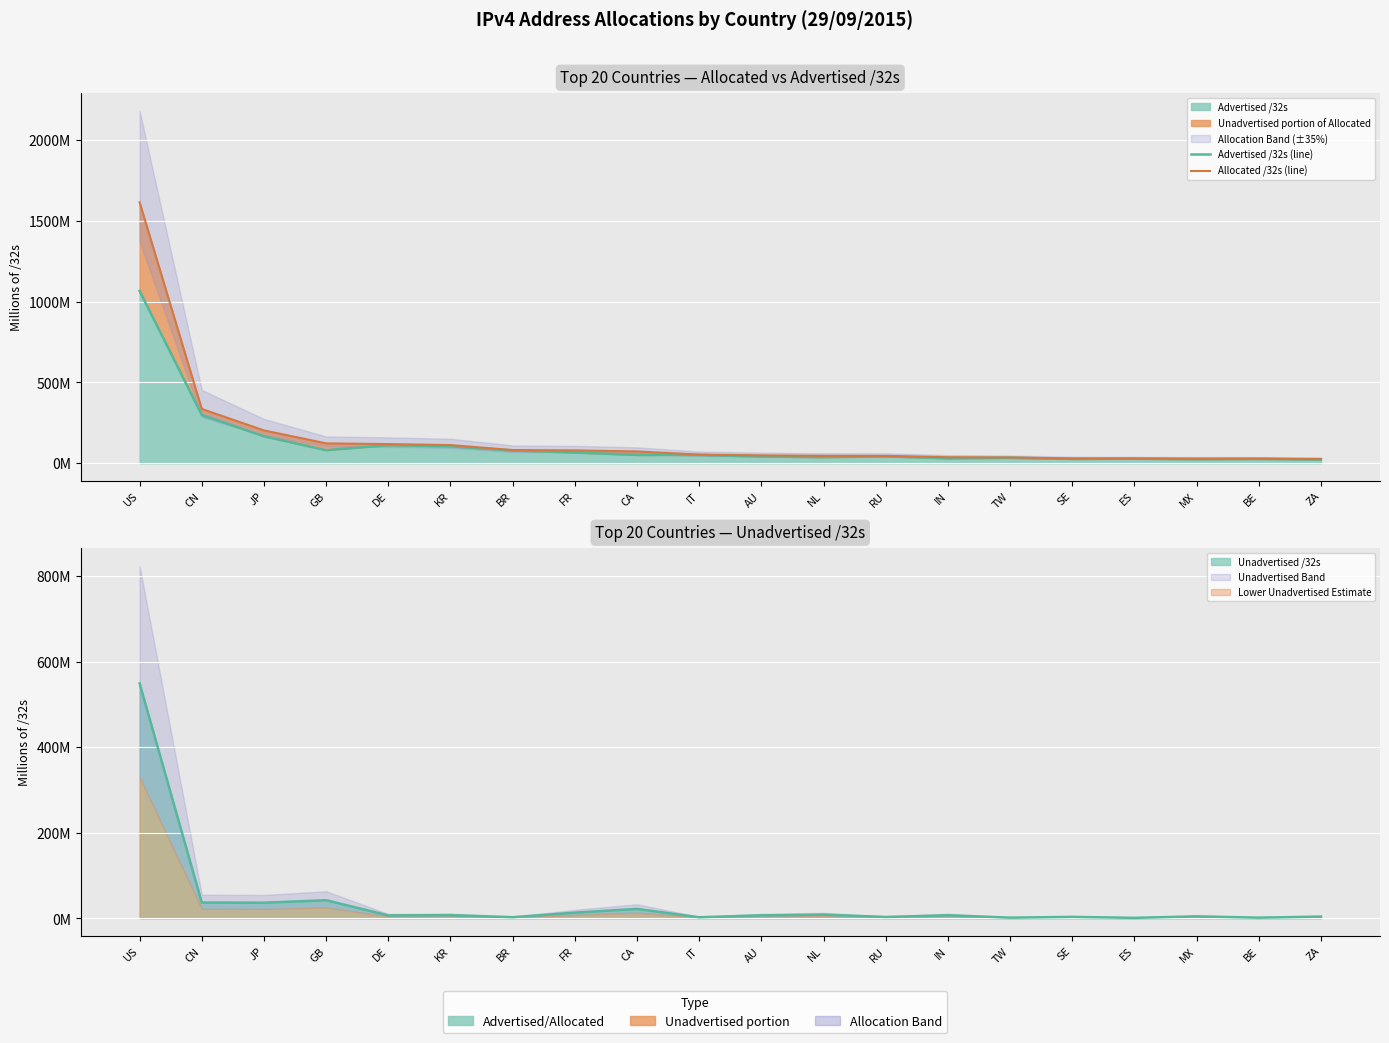

Which has a higher value, TW or BE?

TW